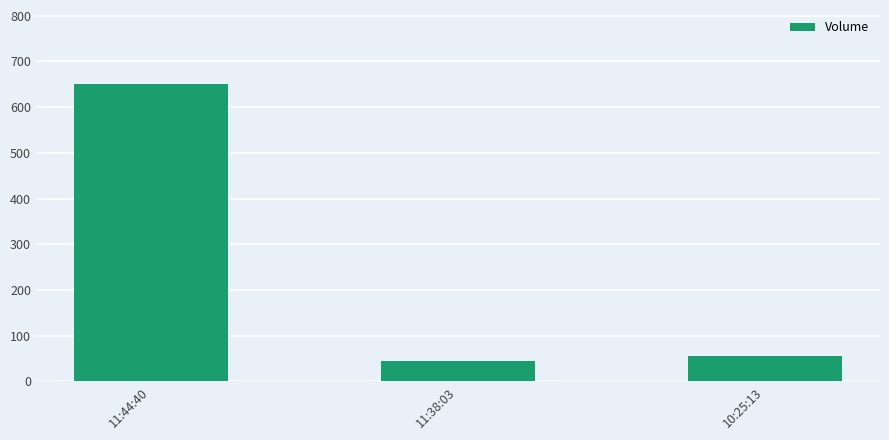

At which category does the chart reach its minimum across all series?

11:38:03